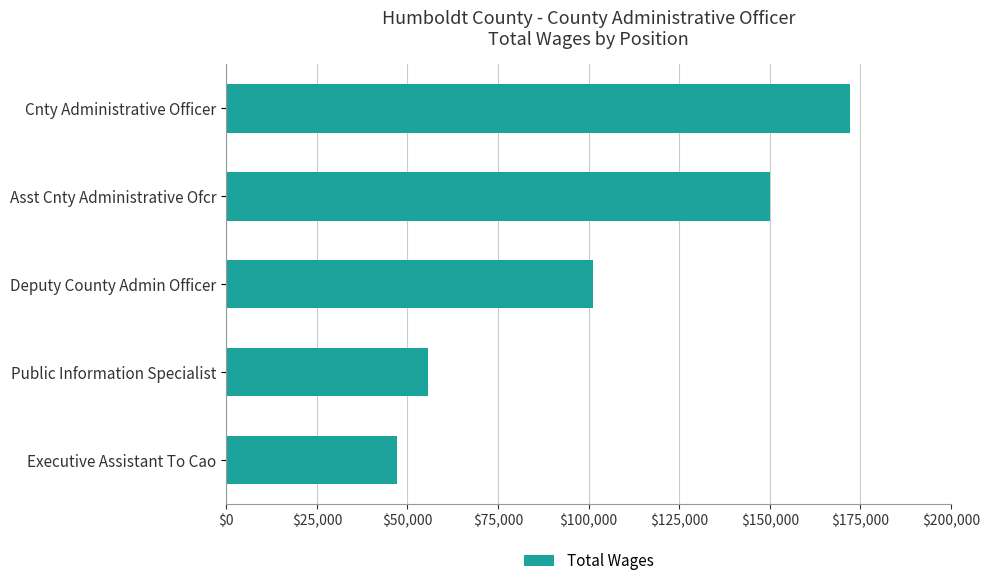

What is the change in value from Asst Cnty Administrative Ofcr to Public Information Specialist?

-94411